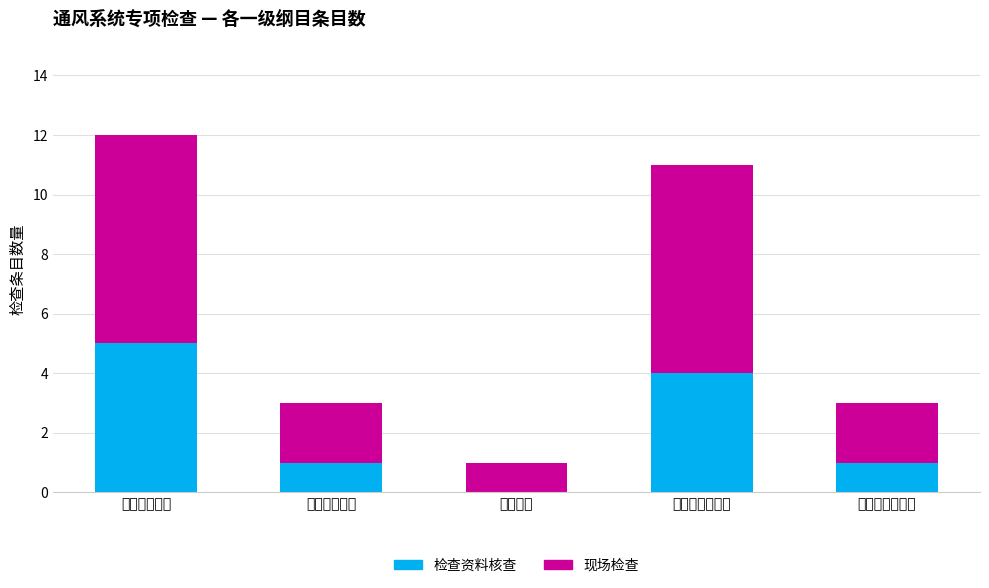

Count the number of data series in this chart.

2